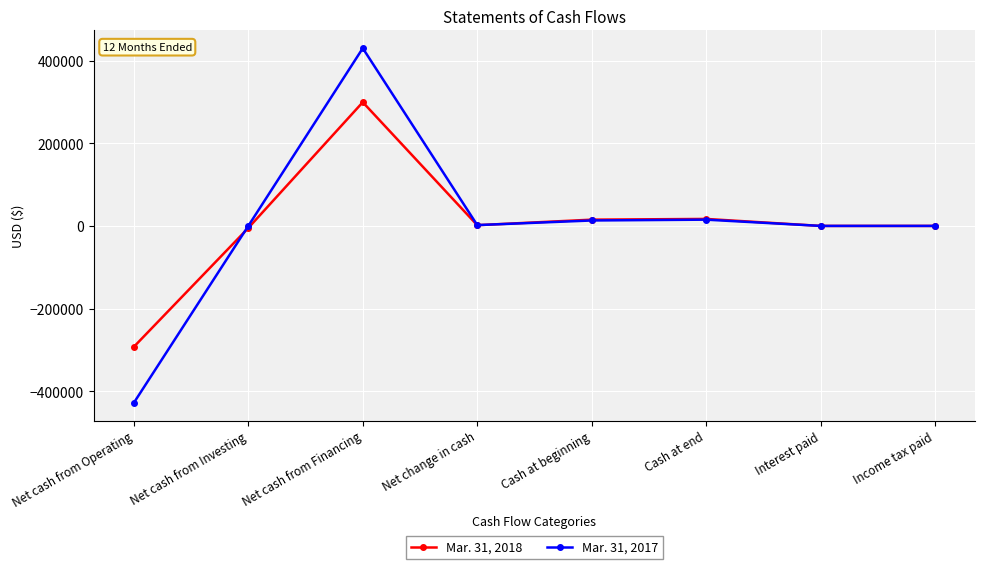

At which category does Mar. 31, 2017 reach its first local valley?

Net change in cash